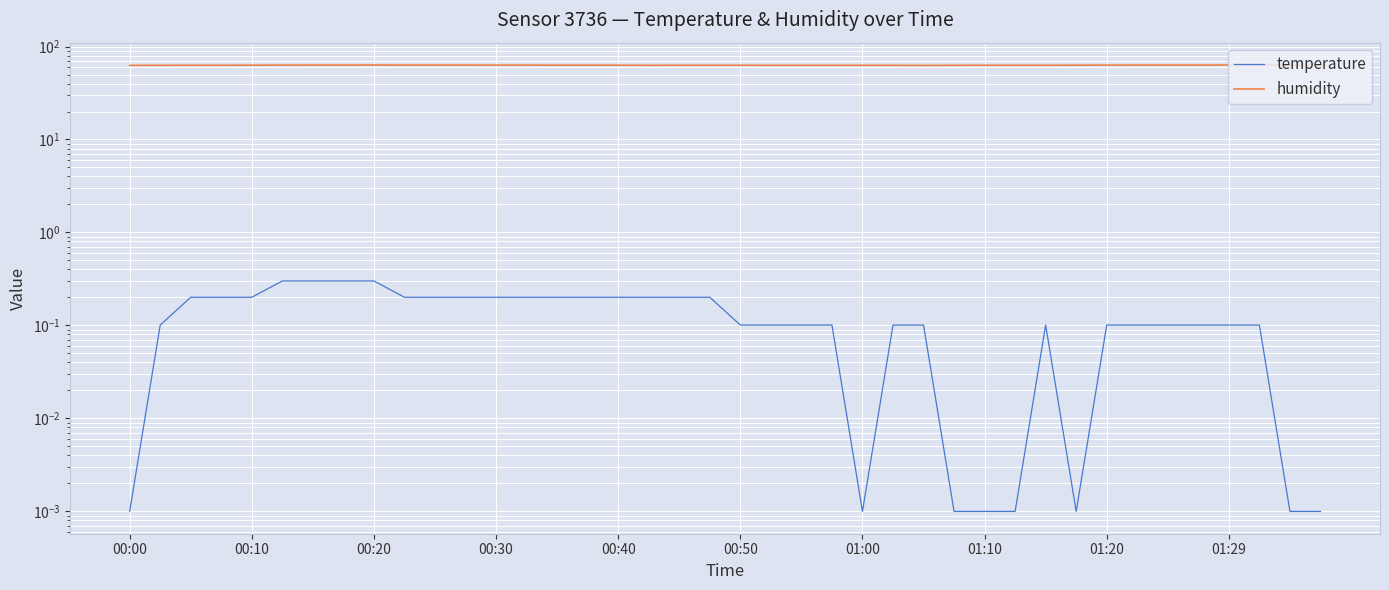

What value does the humidity series have at 19?

62.9